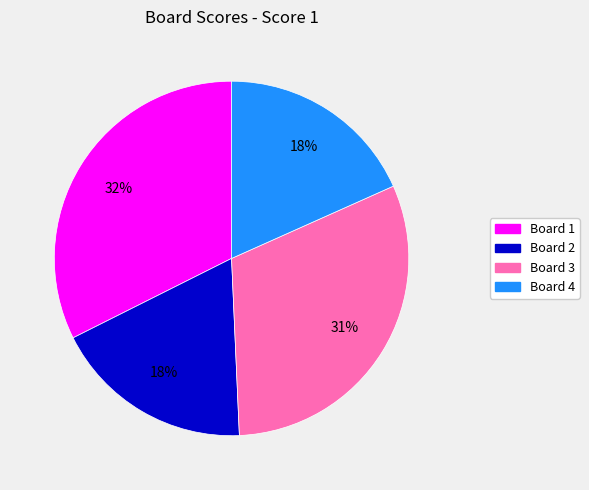

To the nearest percent, what is the average slice percentage?

25%